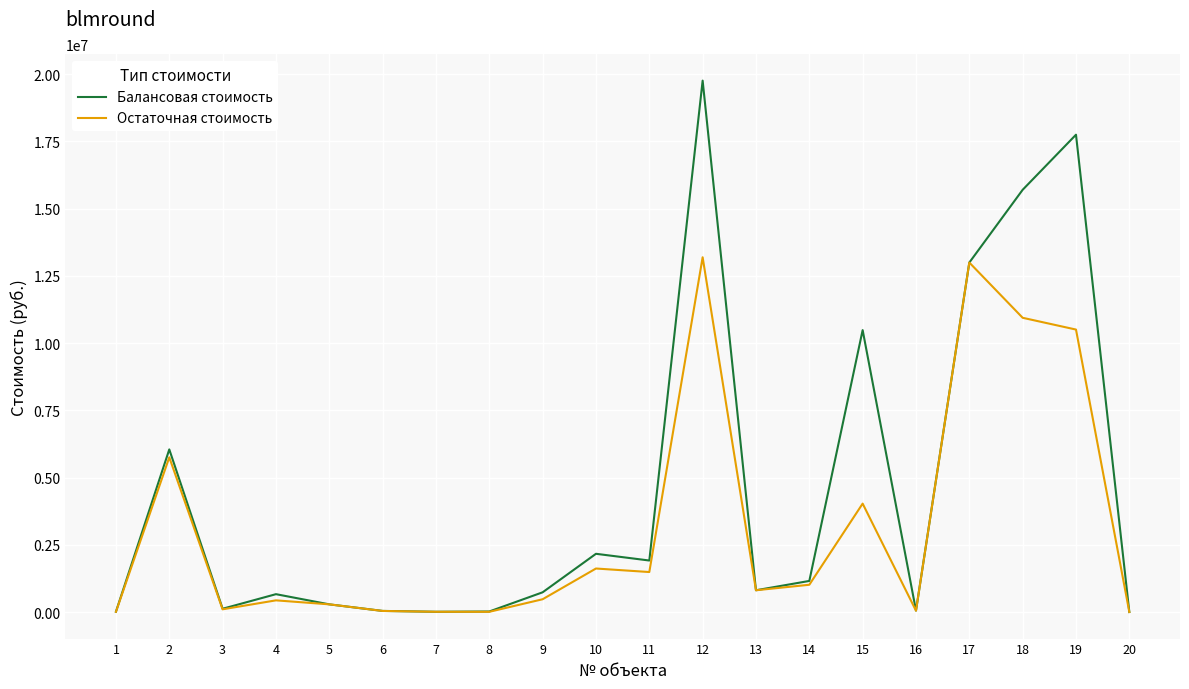

Count the number of categories in the chart.

20